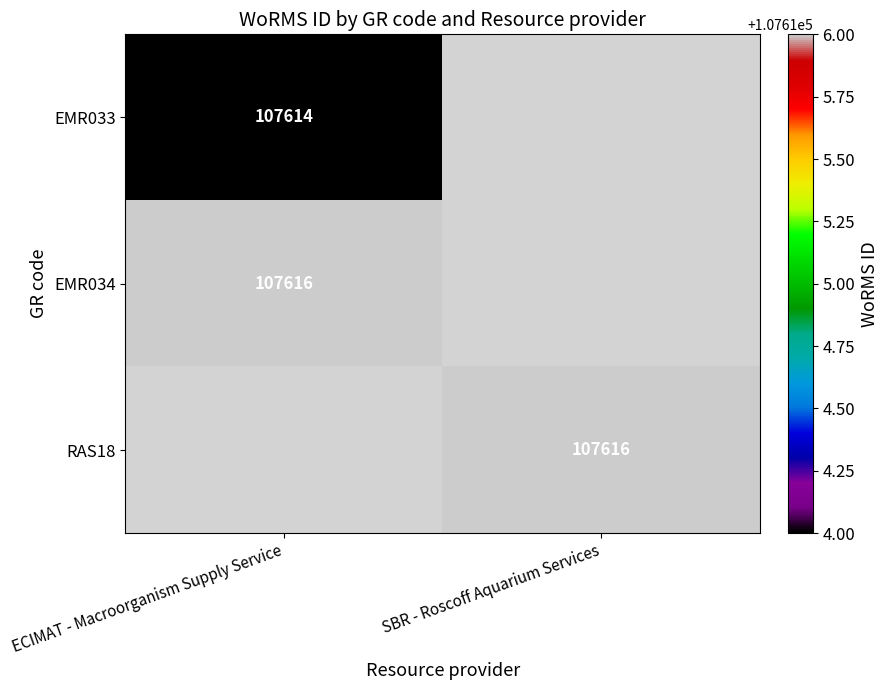

Is it true that RAS18 equals 107616 at SBR - Roscoff Aquarium Services?

True